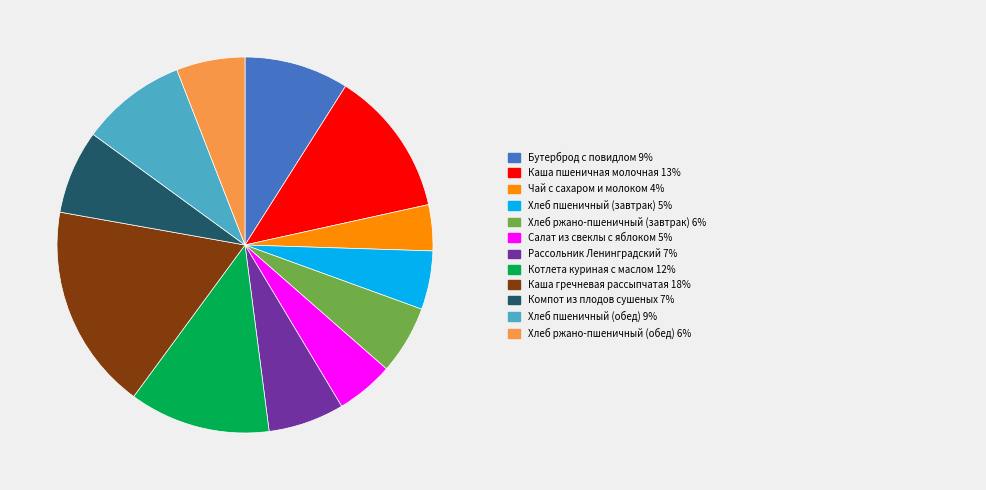

Is there any slice that represents more than half of the pie?

No